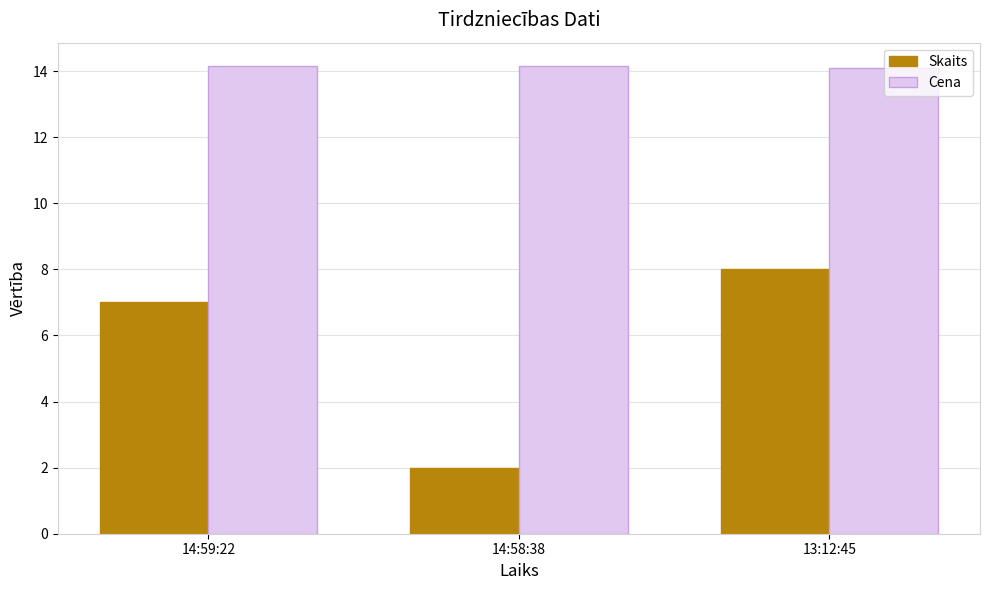

At which category is the sum across all series the highest?

13:12:45